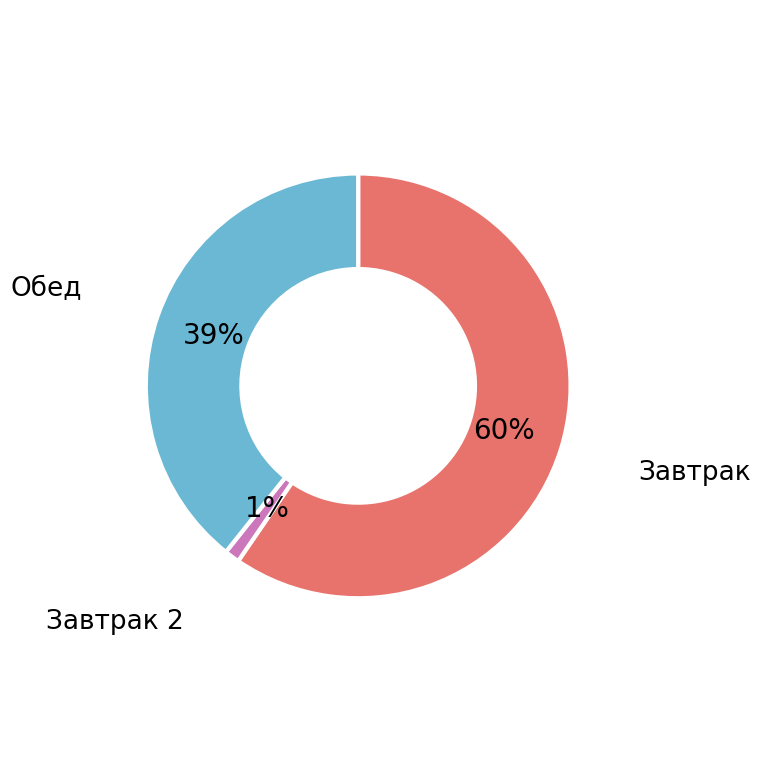

Is there a majority slice in this chart?

Yes